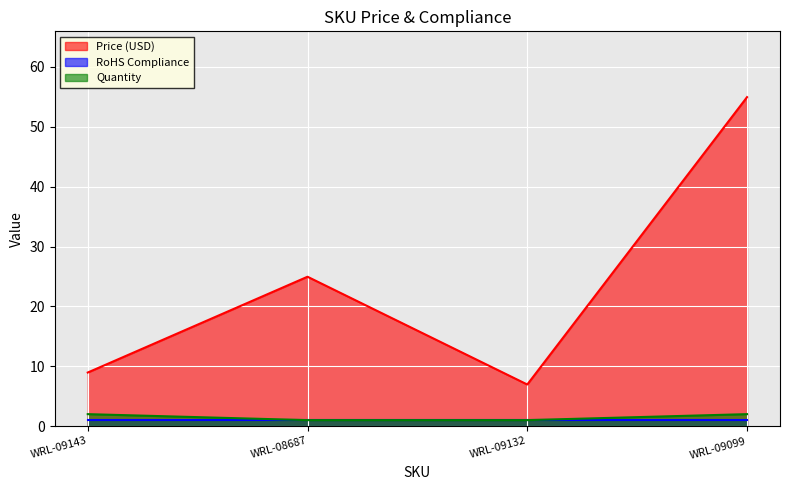

Which series changed the most between WRL-08687 and WRL-09099?

Price (USD)